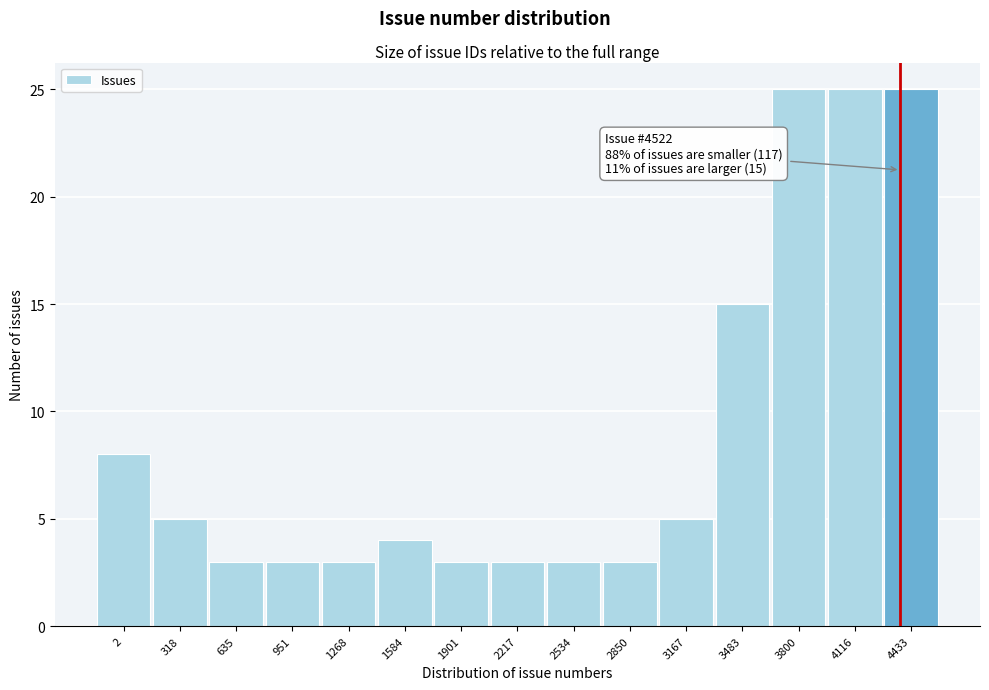

Reading right to left, extract all data points from this chart.

4433=25	4116=25	3800=25	3483=15	3167=5	2850=3	2534=3	2217=3	1901=3	1584=4	1268=3	951=3	635=3	318=5	2=8